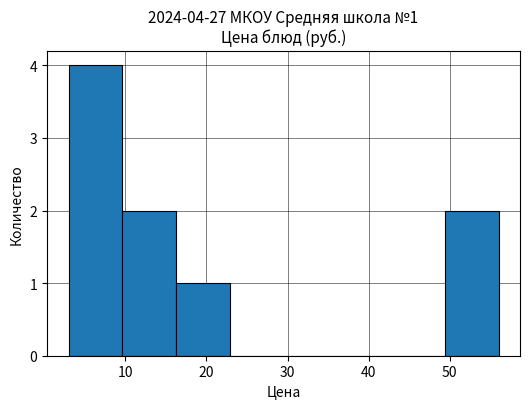

Which range on the x-axis has the tallest bar?

3 to 10